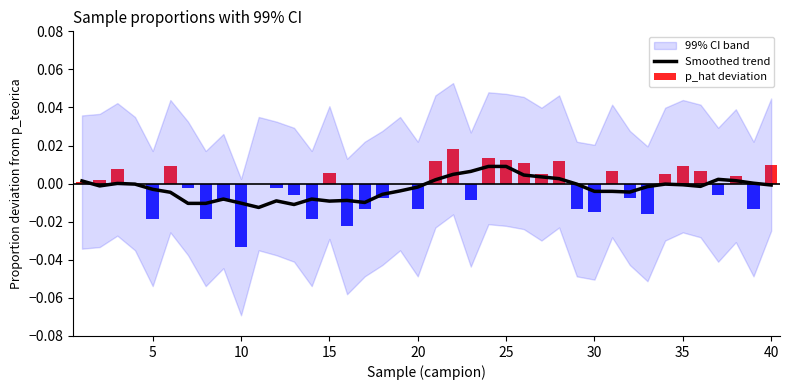

At how many categories does at least one series exceed 0?

21